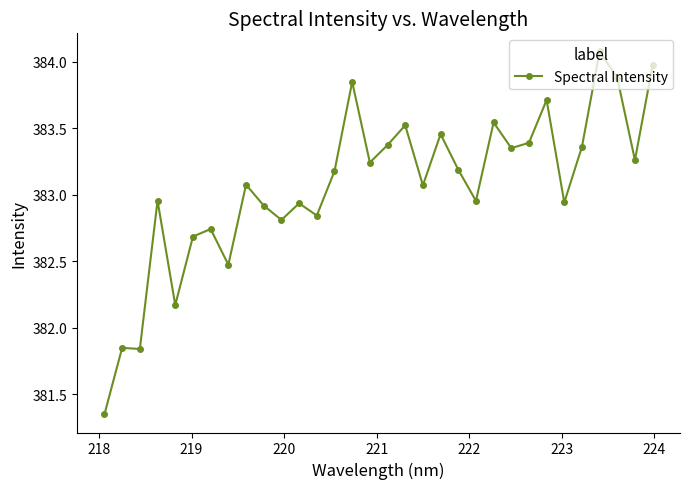

What is the average value?

383.1